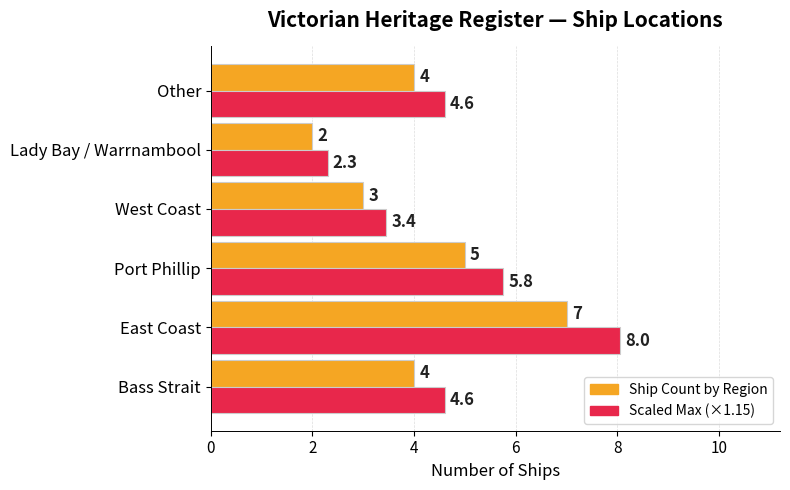

Which series has the largest range (max minus min)?

Scaled Max (×1.15)